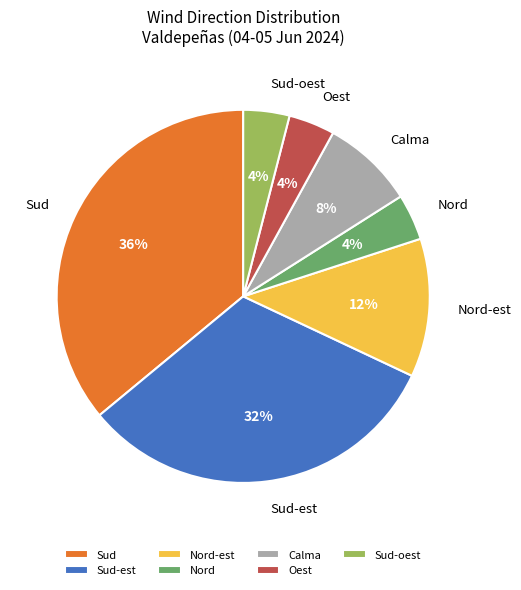

Count the number of slices in the pie.

7